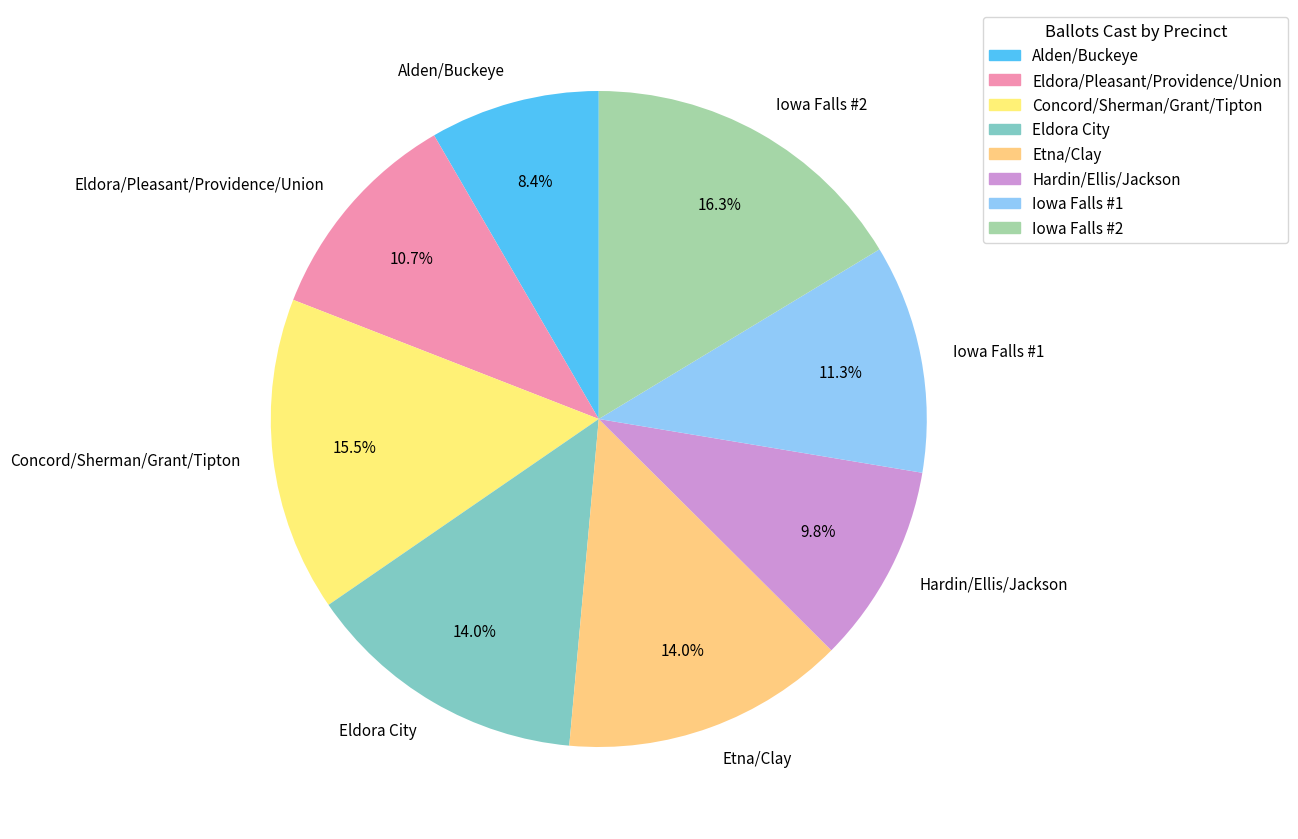

What is the ratio of the value at Hardin/Ellis/Jackson to the value at Iowa Falls #1?

0.9